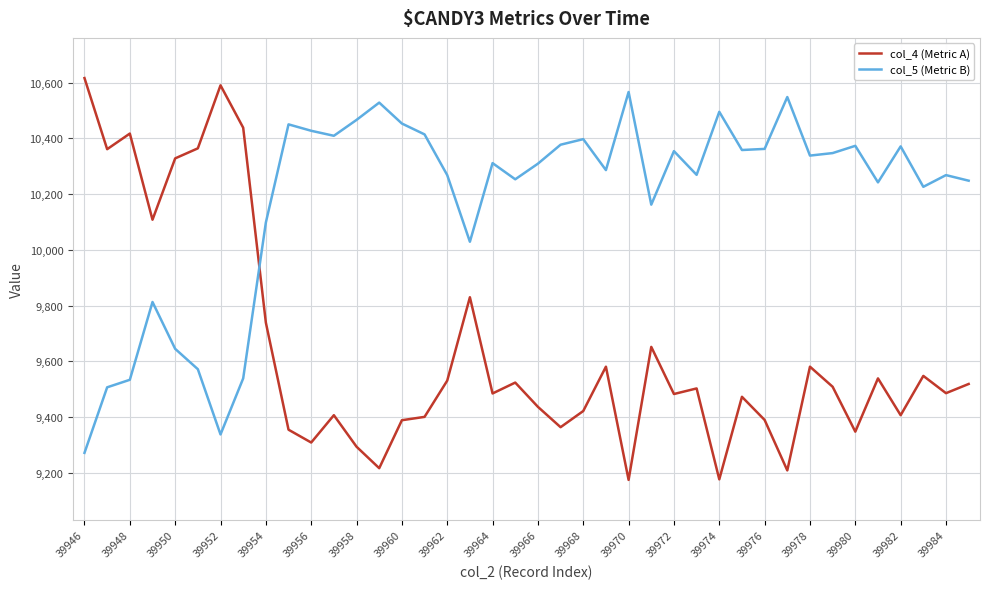

List the series in order of their overall mean, highest first.

col_5 (Metric B), col_4 (Metric A)